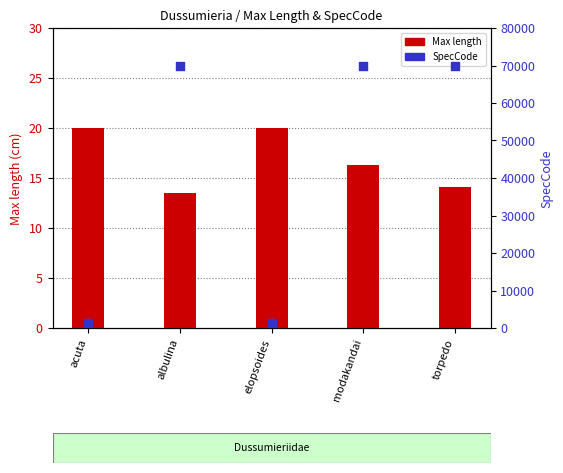

Which series has the largest total across all categories?

SpecCode